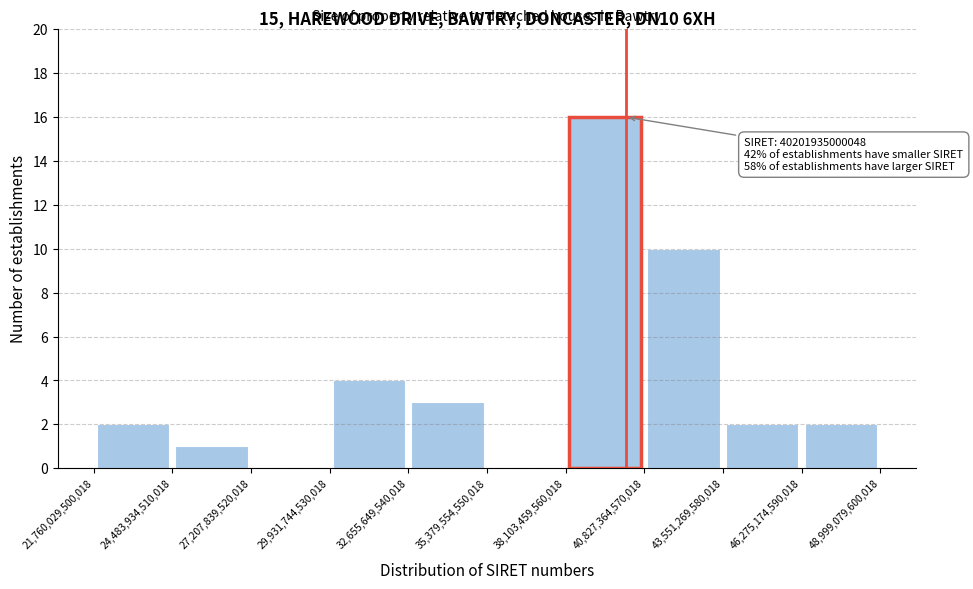

Which range on the x-axis has the tallest bar?

38,103,459,560,018 to 40,827,364,570,018